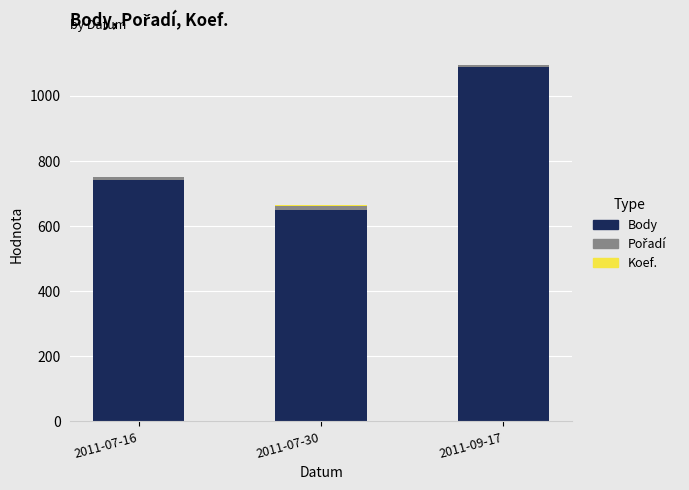

At which category is the sum across all series the highest?

2011-09-17